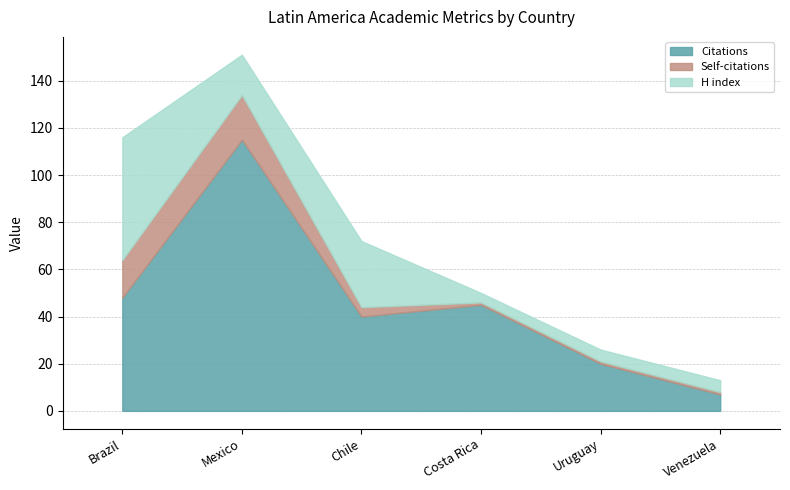

True or false: Self-citations and Citations intersect in this chart.

False